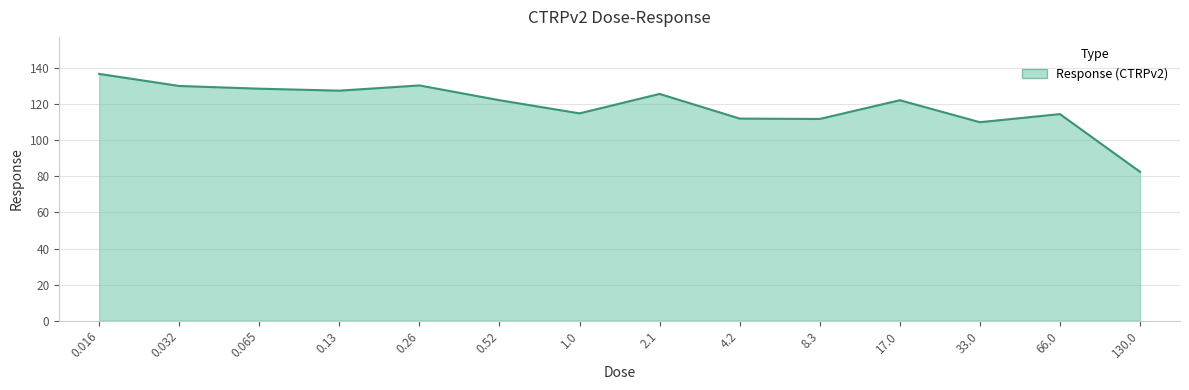

At which label is the value closest to 109?

33.0